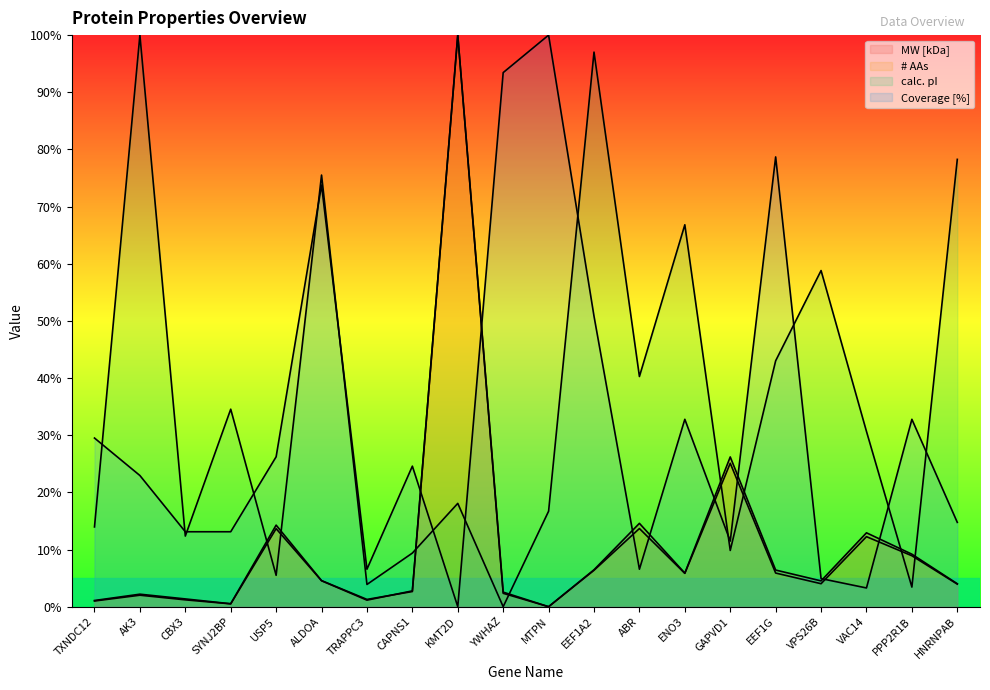

Rank the series by their maximum value, from lowest to highest.

MW [kDa], # AAs, calc. pI, Coverage [%]